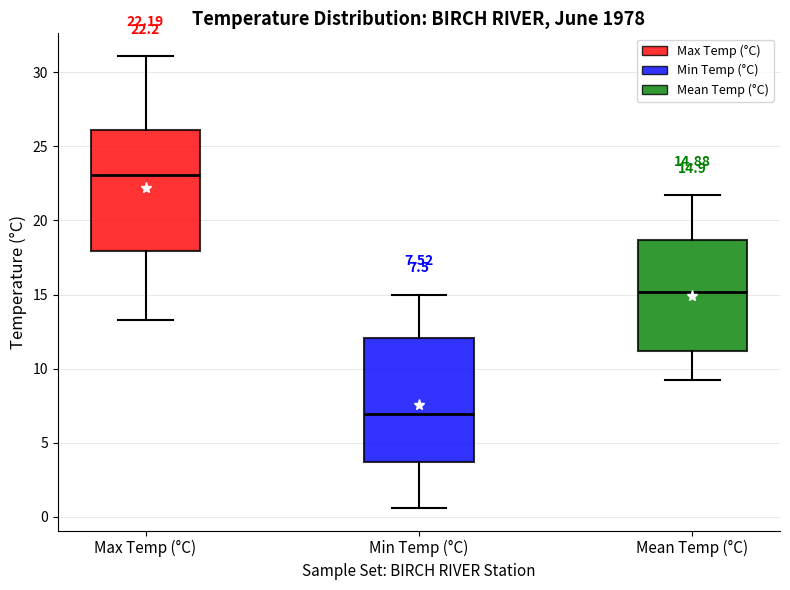

Which box's median line is the lowest?

Min Temp (°C)